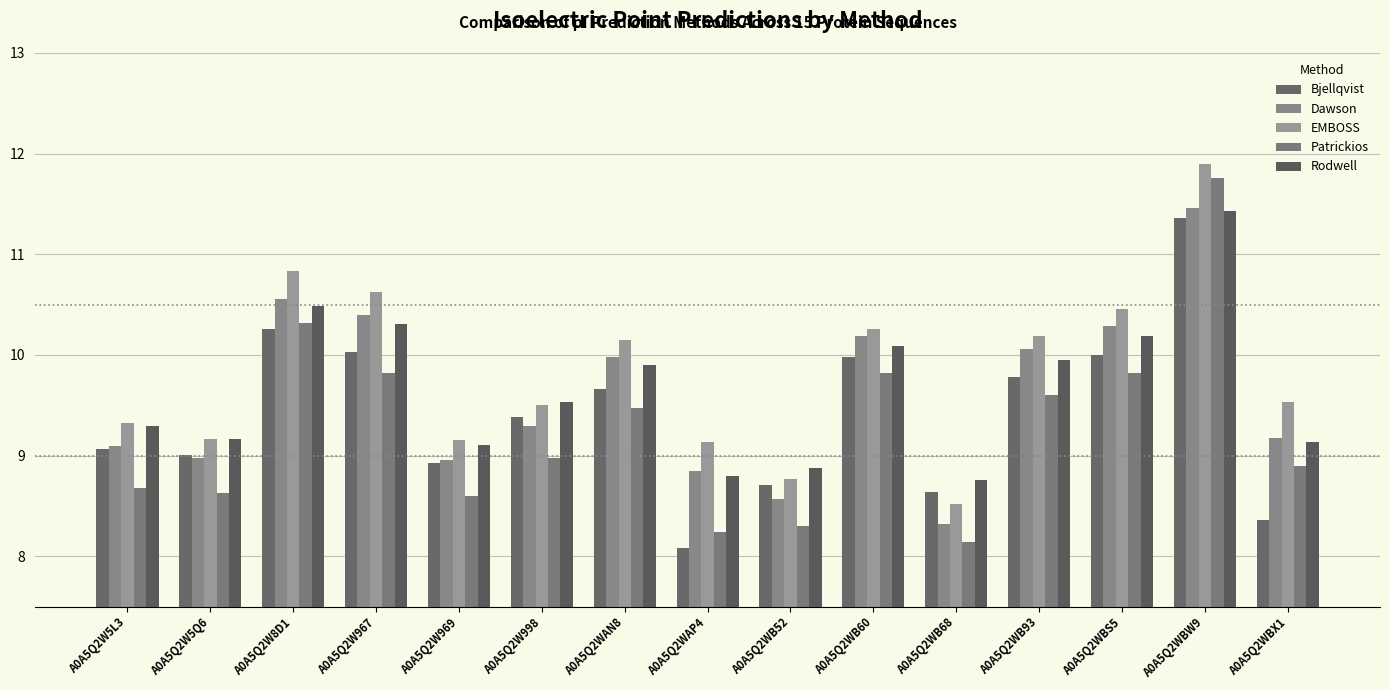

What is the total value across all series at A0A5Q2WBS5?

50.8